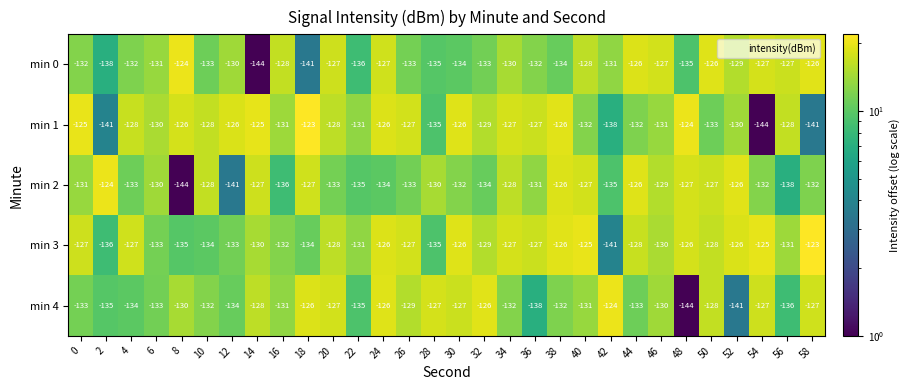

What is the minimum value shown in the chart?

-144